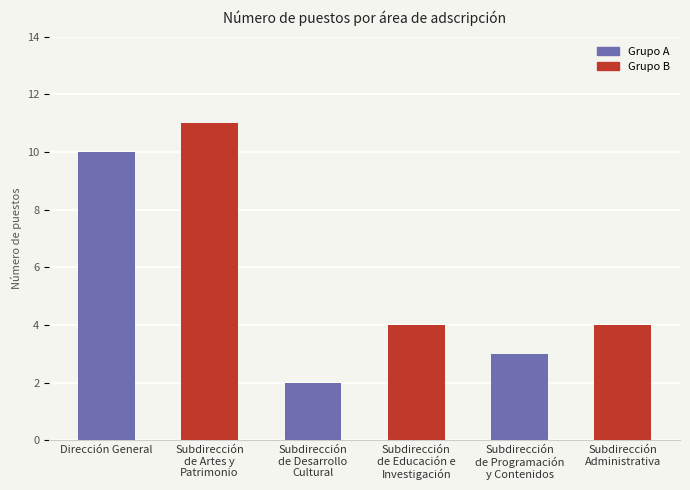

Read the value at Subdirección
de Desarrollo
Cultural.

2